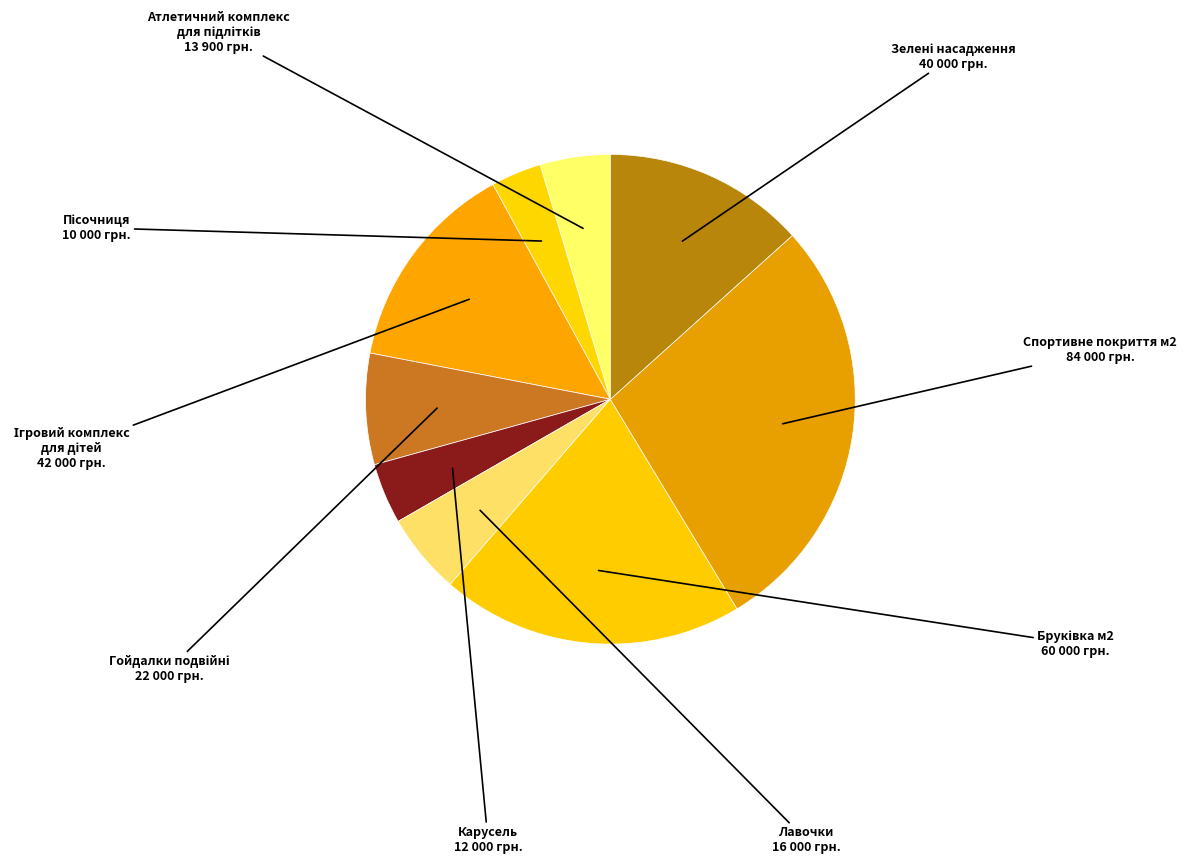

Count the number of slices in the pie.

9